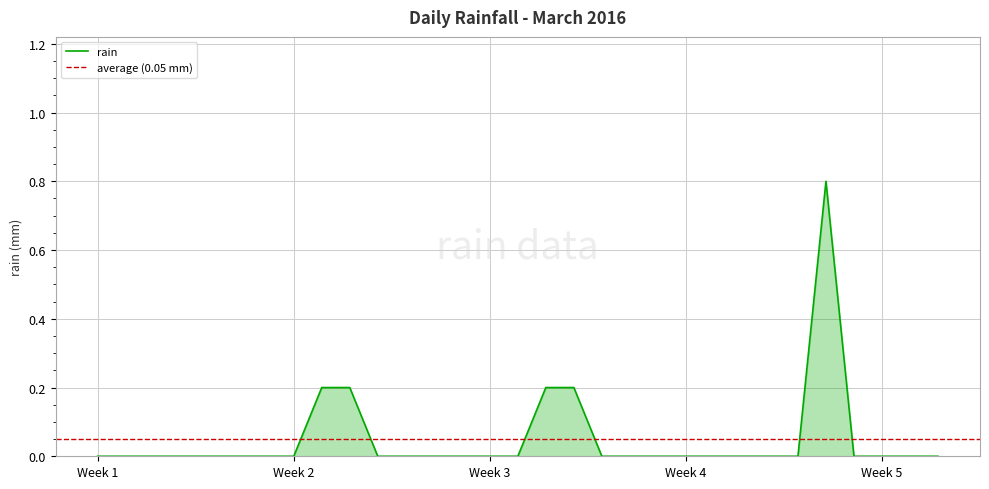

What is the sum of all values?

1.6